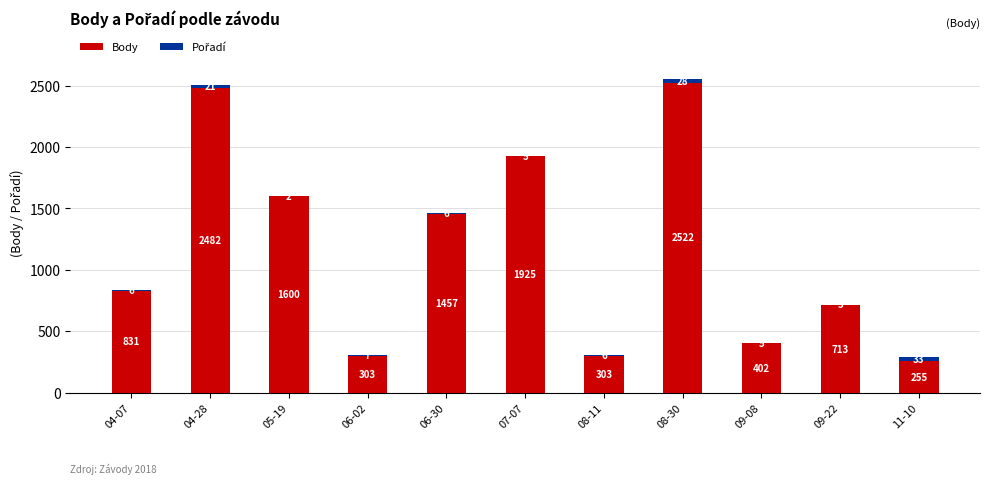

Is it true that Body equals 667 at 06-30?

False